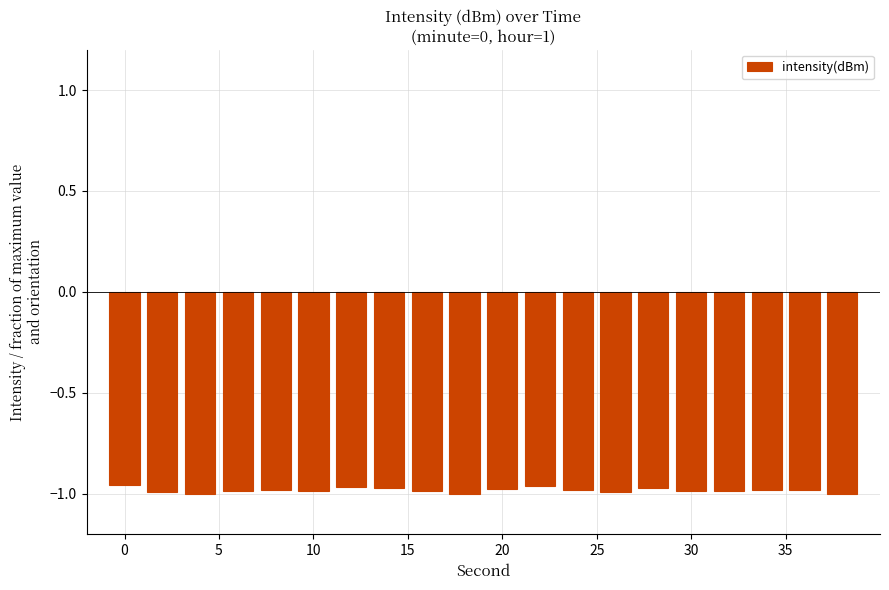

What is the sum of all values?

-19.6